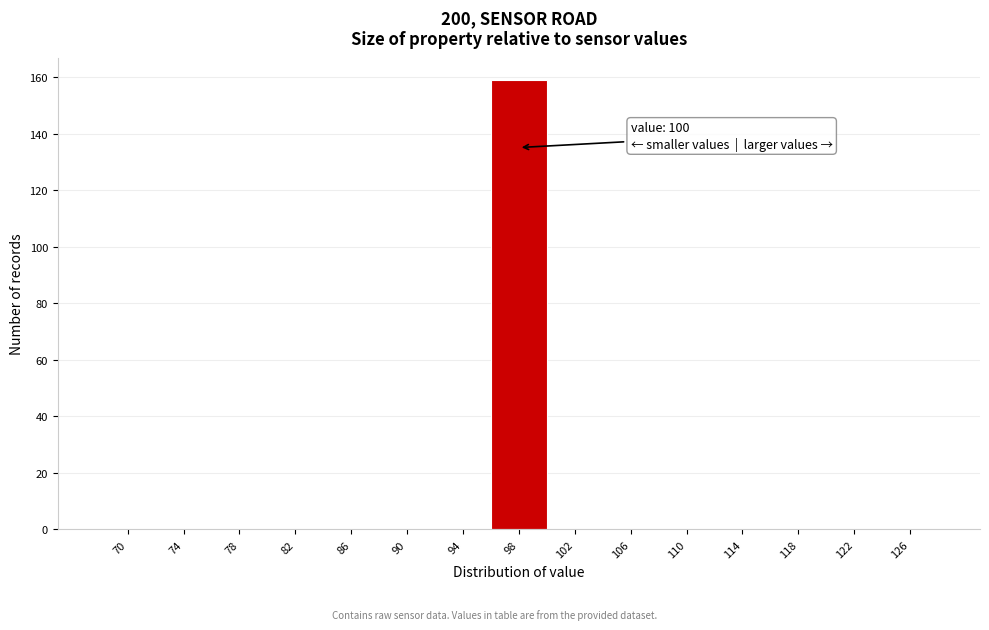

Reading left to right, list all the values displayed in this chart.

70=0	74=0	78=0	82=0	86=0	90=0	94=0	98=159	102=0	106=0	110=0	114=0	118=0	122=0	126=0